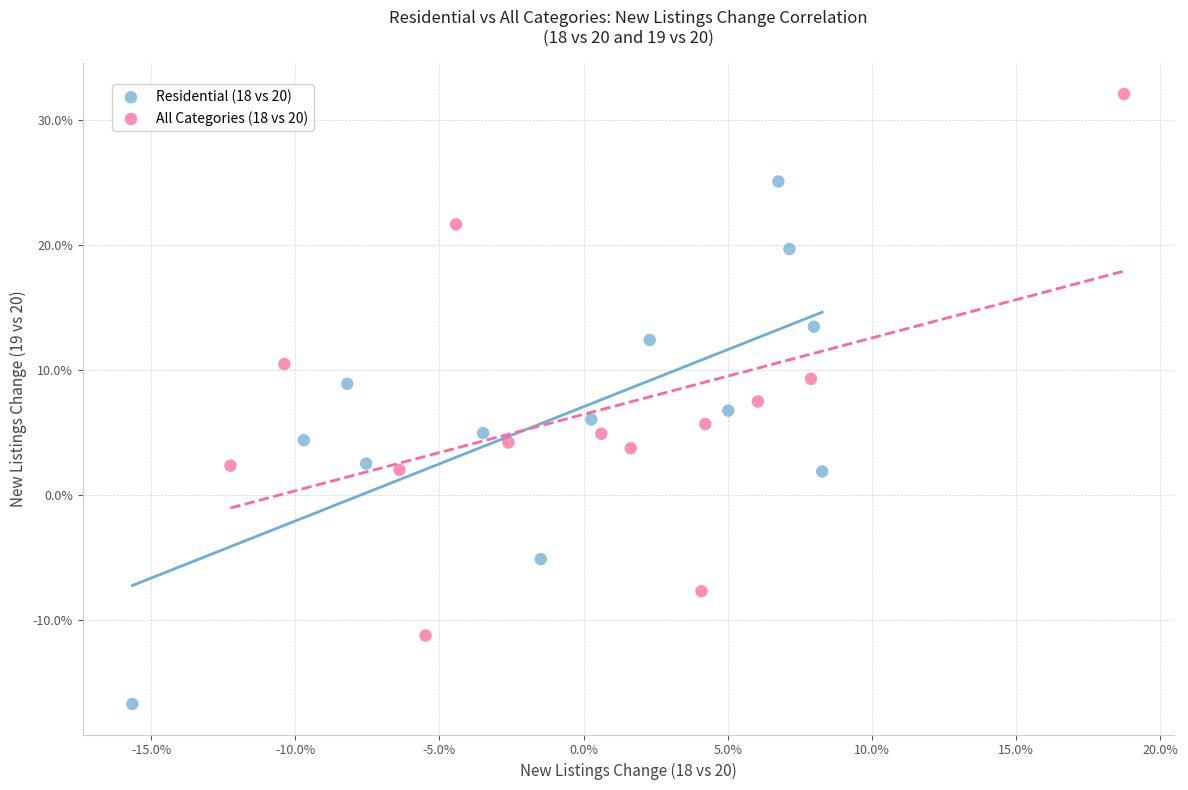

Which series contains the lowest Y value?

Residential (18 vs 20)